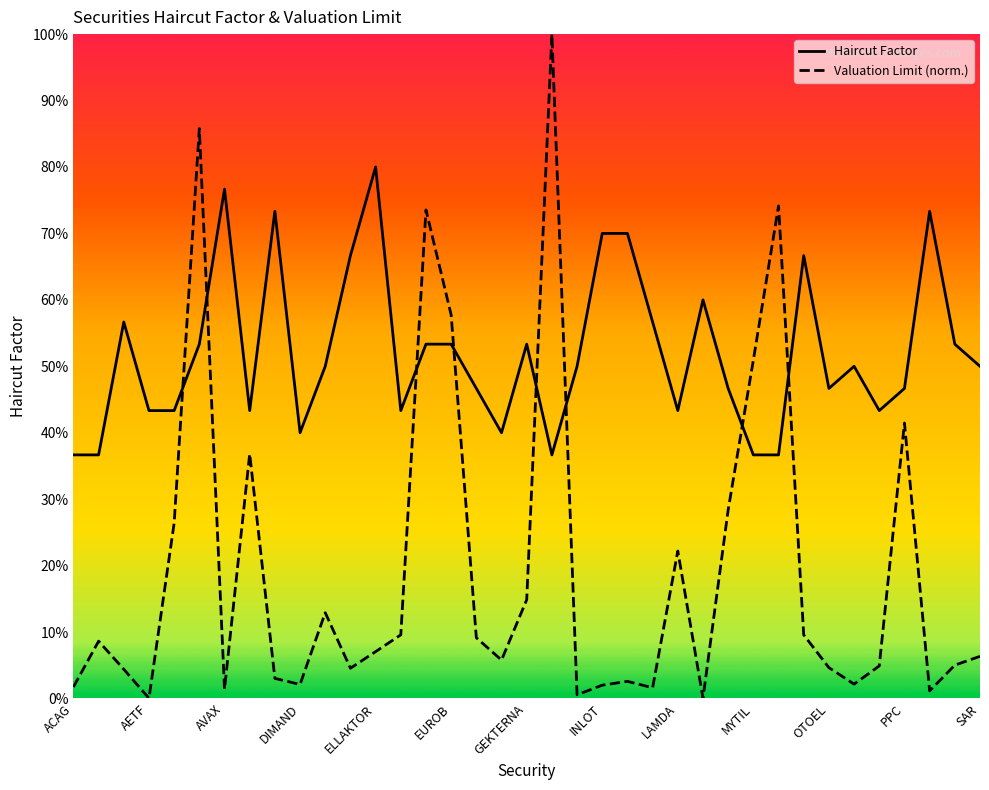

What is the difference between the maximum and minimum values in the Haircut Factor series?

0.4